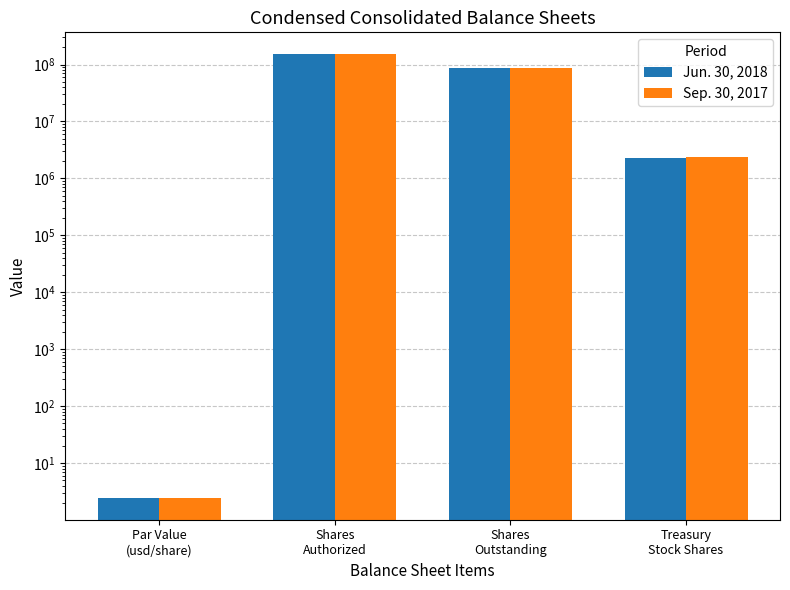

True or false: Jun. 30, 2018 has a value of 1536099.0 at Treasury
Stock Shares.

False